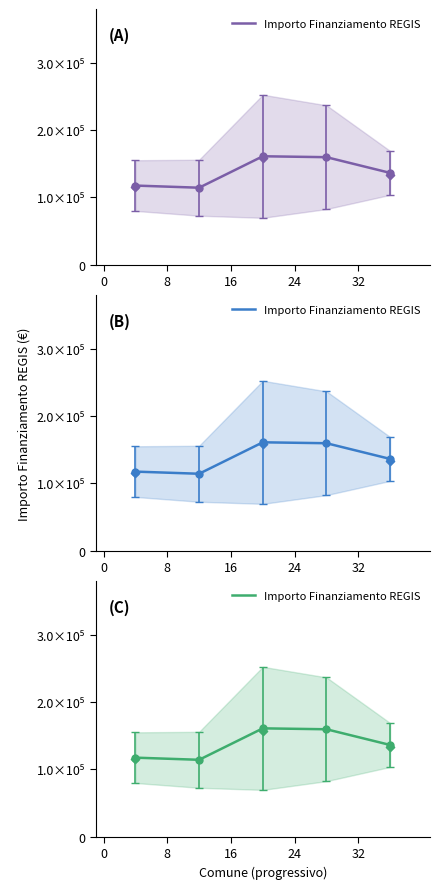

What is the change in value from 24 to 32?

-23356.4